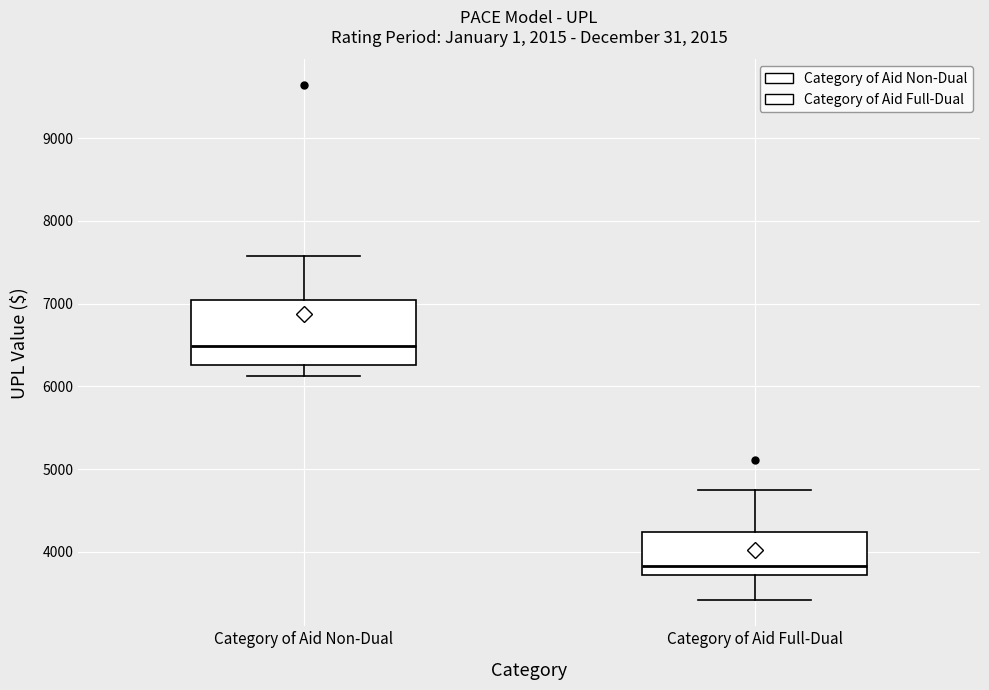

Reading left to right, transcribe this box plot: for each box, give where its median line is, the range the box spans, and where its two whiskers end, as read against the y-axis. The values are not printed on the chart, so give them approximately, as read against the axis.

Category of Aid Non-Dual: median 6500, box 6300 to 7000, whiskers 6100 to 7600
Category of Aid Full-Dual: median 3800, box 3700 to 4200, whiskers 3400 to 4700